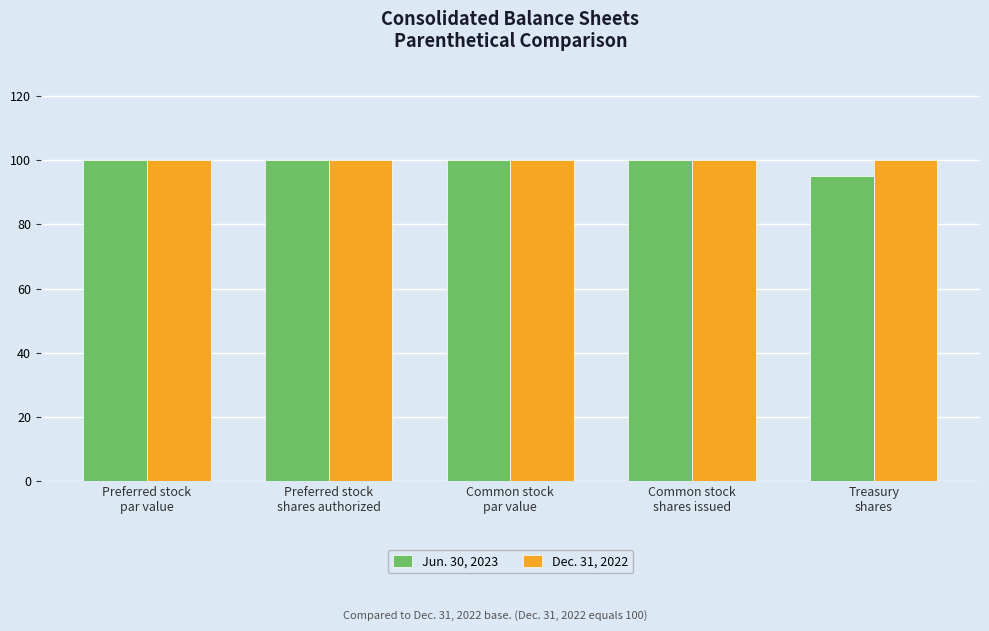

How many Jun. 30, 2023 values are between 100 and 101?

4